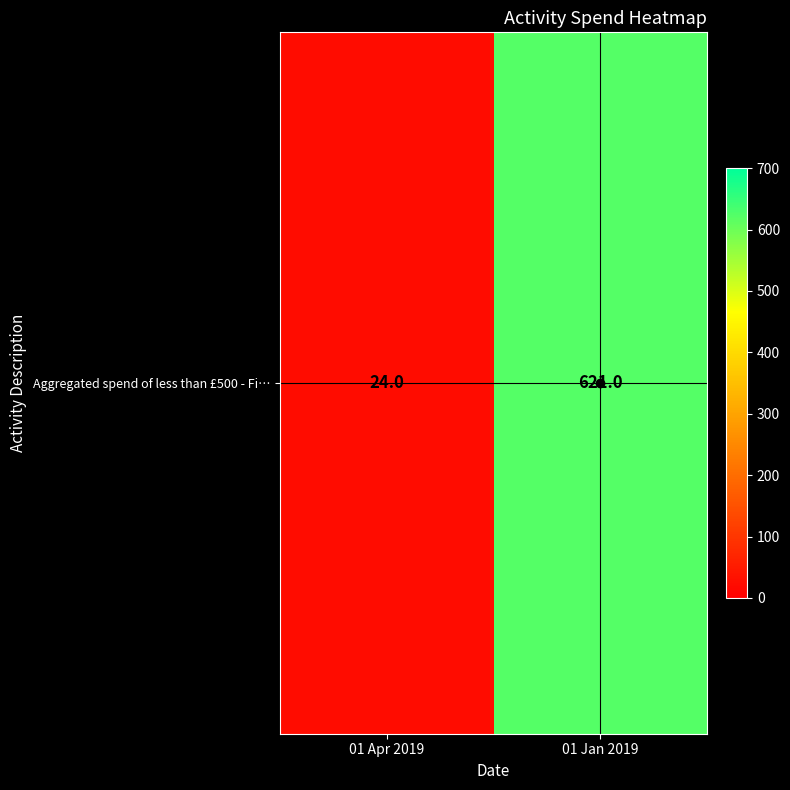

Which has a higher value, 01 Jan 2019 or 01 Apr 2019?

01 Jan 2019